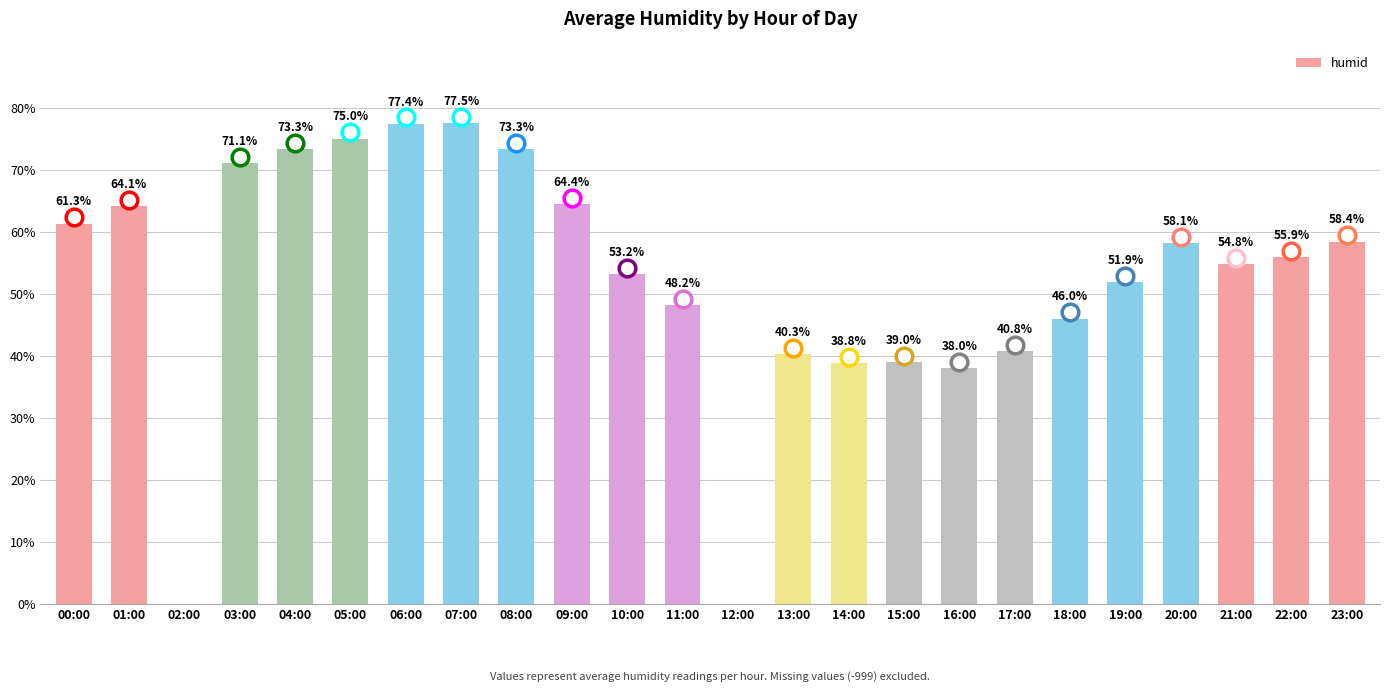

The value at 07:00 is 51.2. True or false?

False